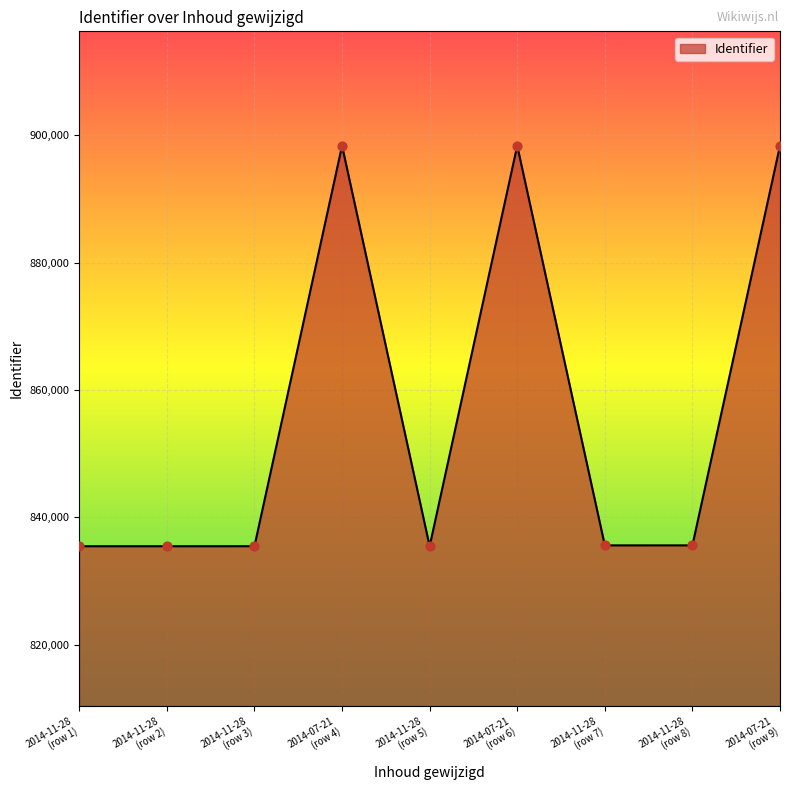

What is the smallest value displayed?

835438